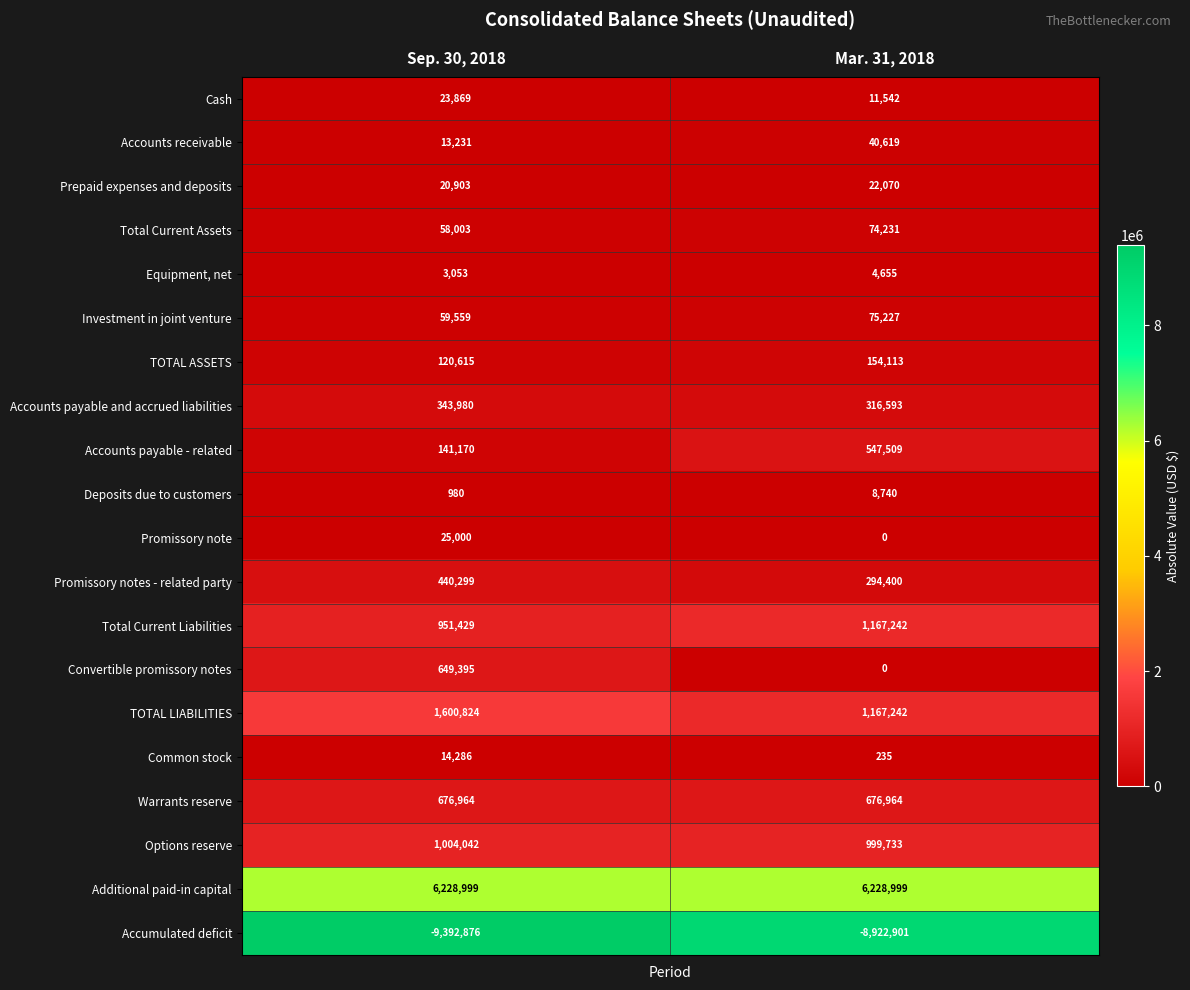

At which label does Deposits due to customers reach its peak?

Mar. 31, 2018